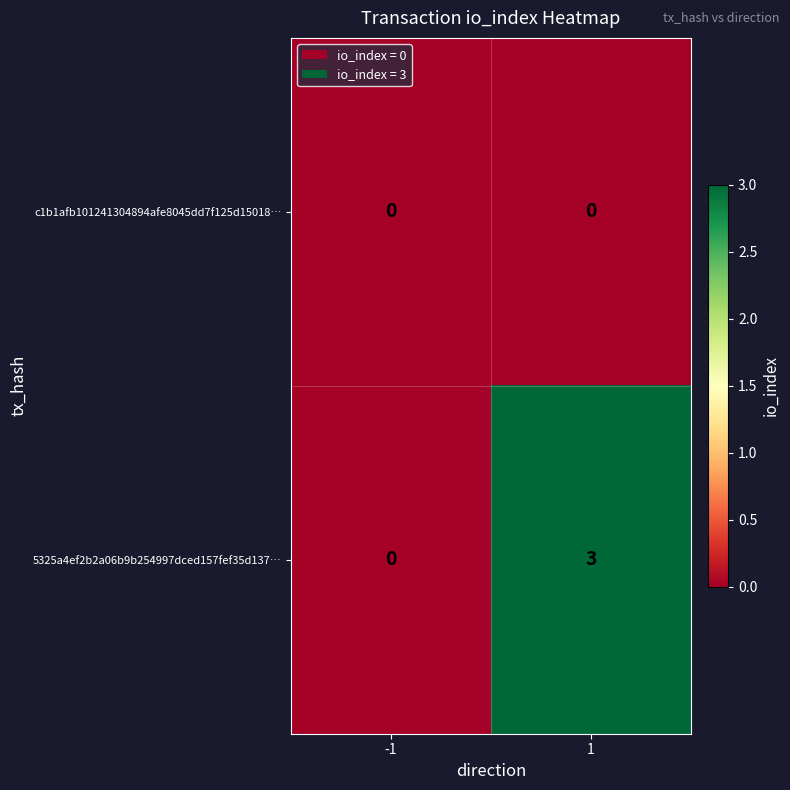

Rank the series by their average value, from lowest to highest.

c1b1afb101241304894afe8045dd7f125d15018…, 5325a4ef2b2a06b9b254997dced157fef35d137…